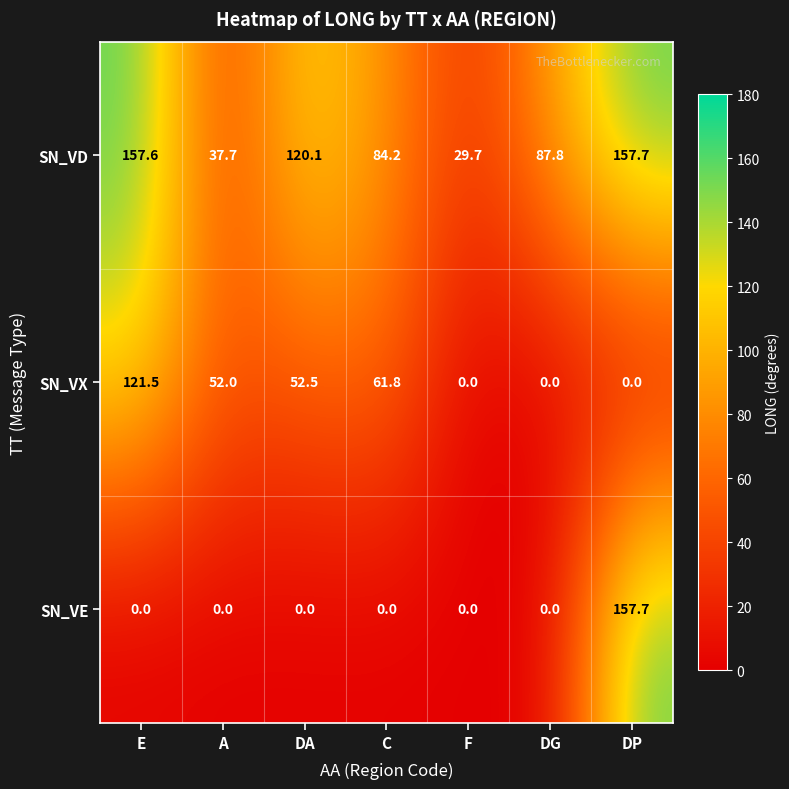

At how many categories does at least one series exceed 156?

2